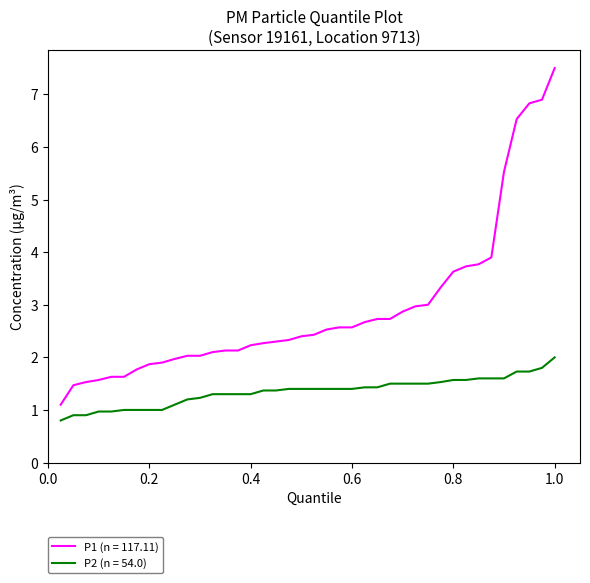

True or false: P1 (n = 117.11) and P2 (n = 54.0) intersect in this chart.

False